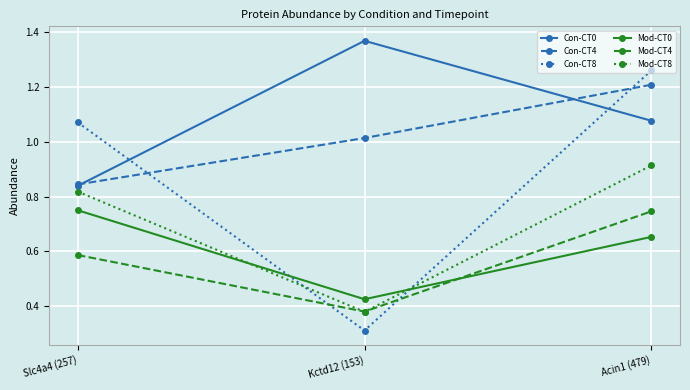

At which category does the chart reach its peak across all series?

Kctd12 (153)